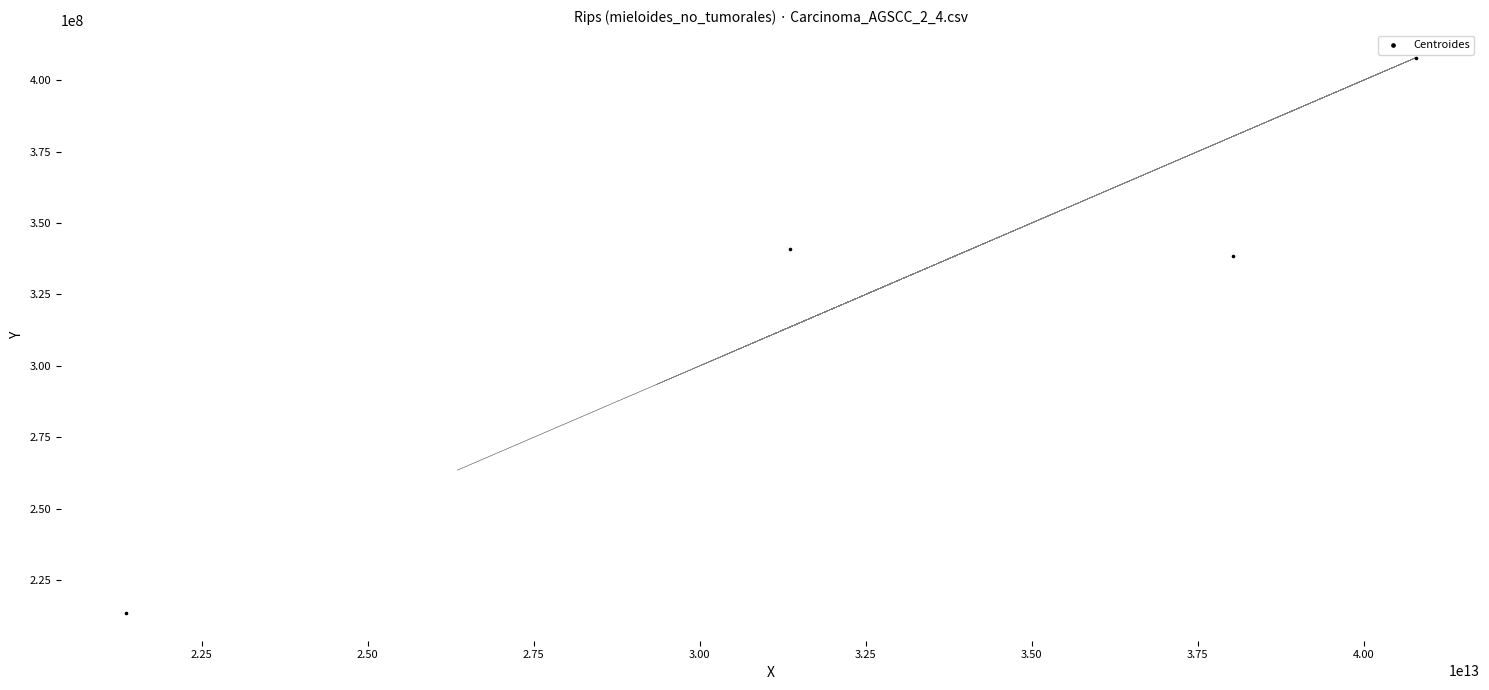

What Y value in the scatter plot is closest to 310652272?

338382552.4